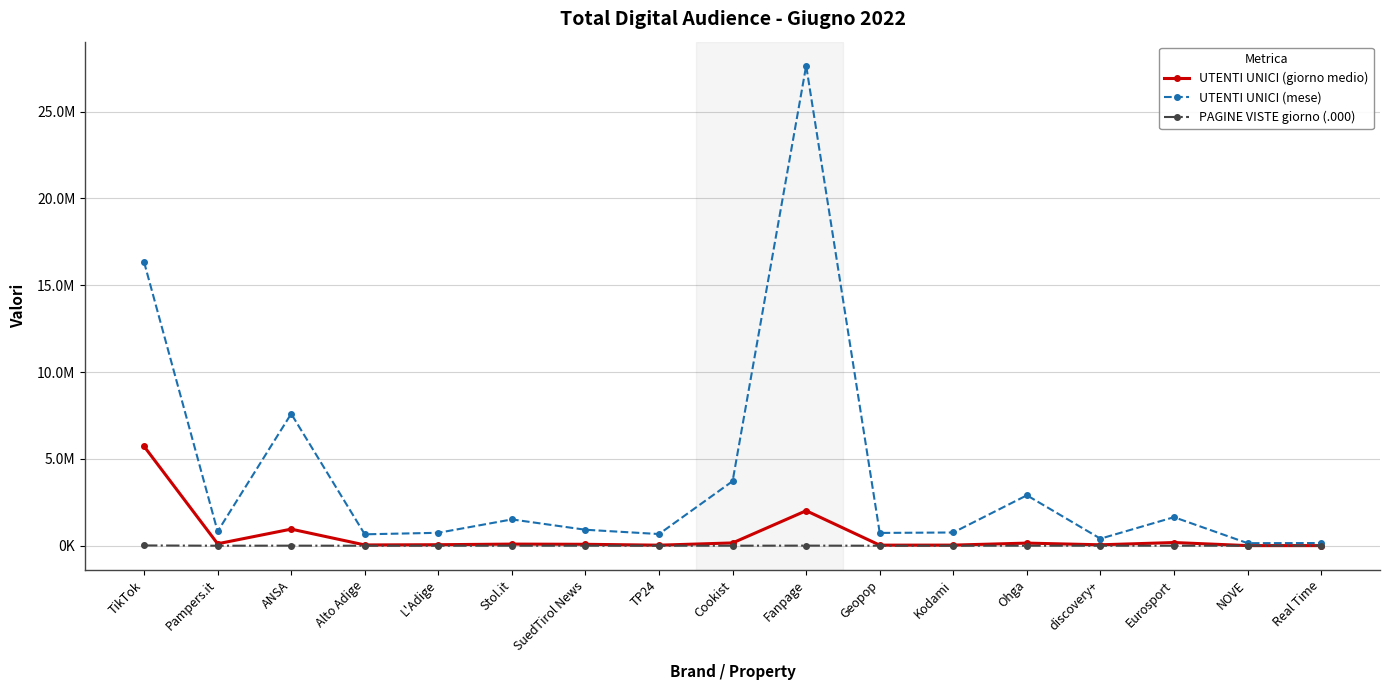

True or false: UTENTI UNICI (mese) and PAGINE VISTE giorno (.000) cross at least once.

False